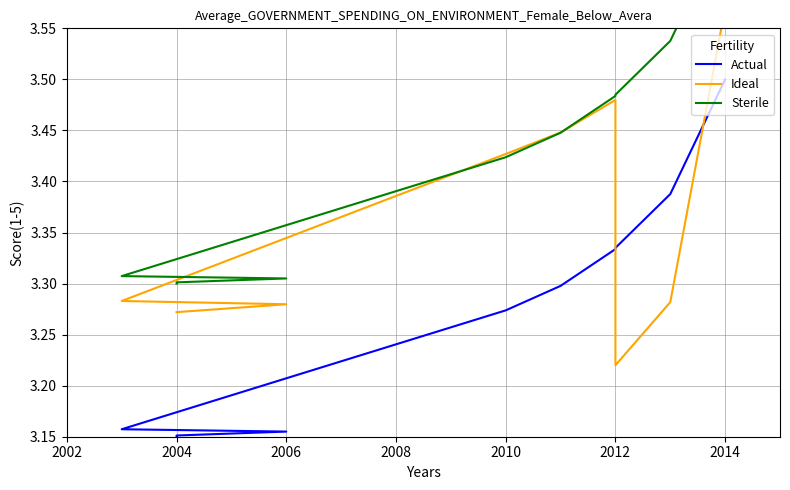

What is the label of the 3rd point from the left?

2006